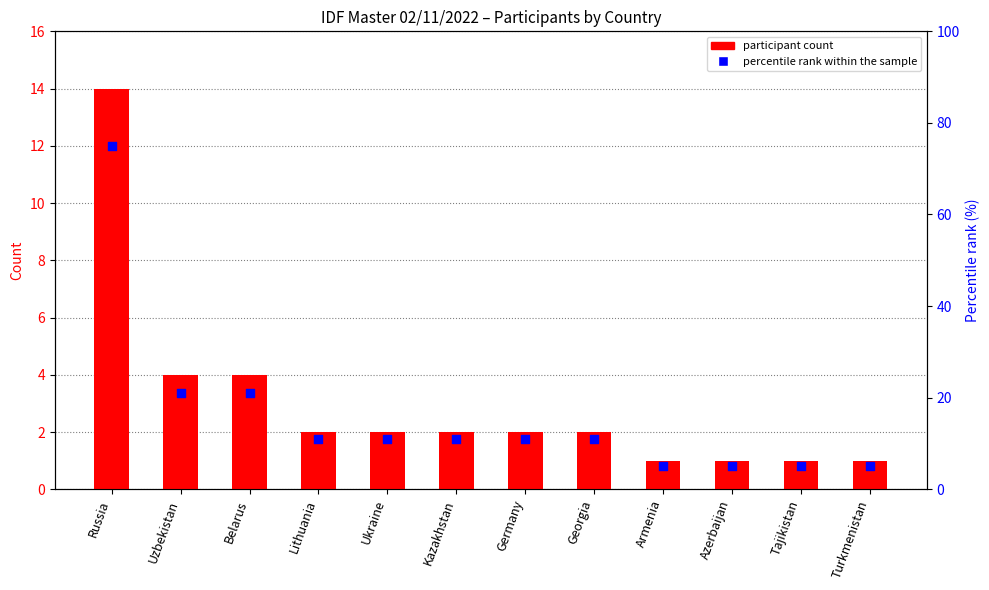

Which series has the largest Y range (max minus min)?

percentile rank within the sample